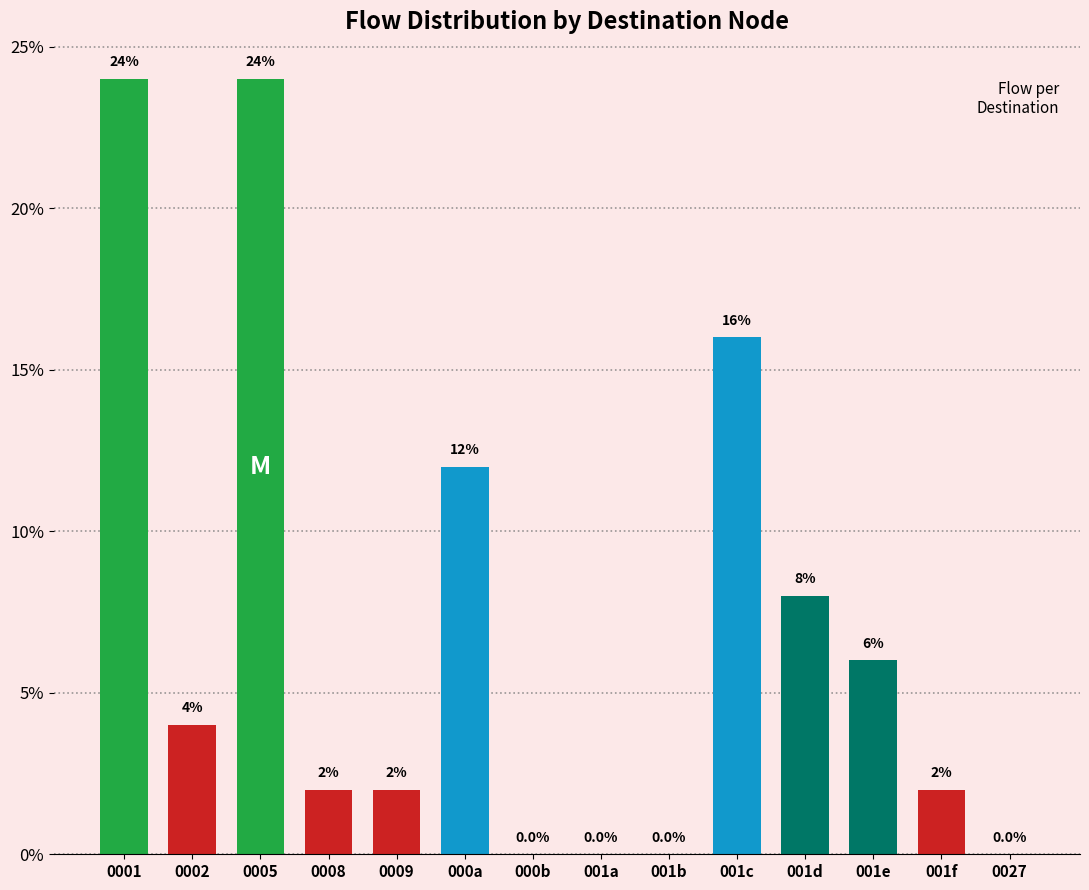

Which has a higher value, 0027 or 001e?

001e